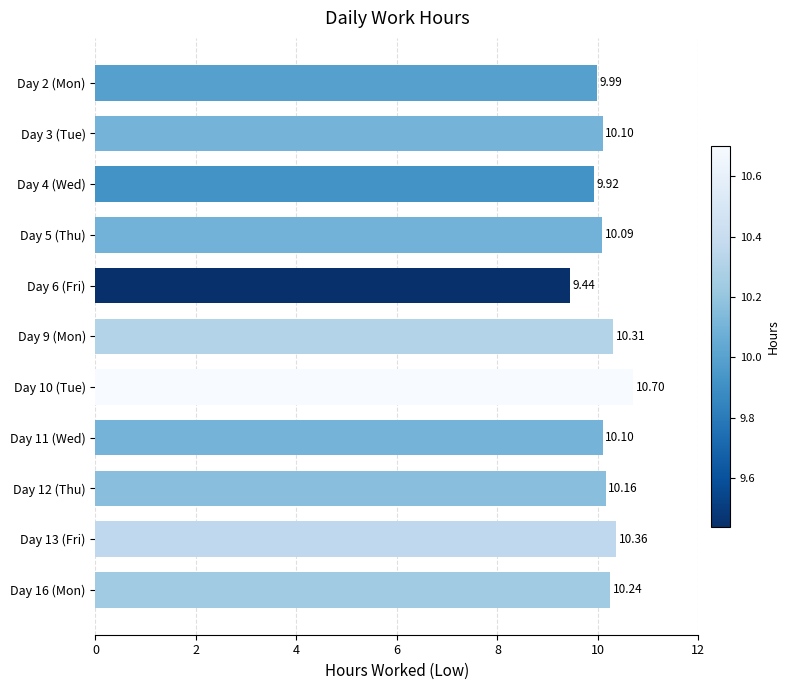

What is the sum of the values at Day 6 (Fri) and Day 9 (Mon)?

19.8